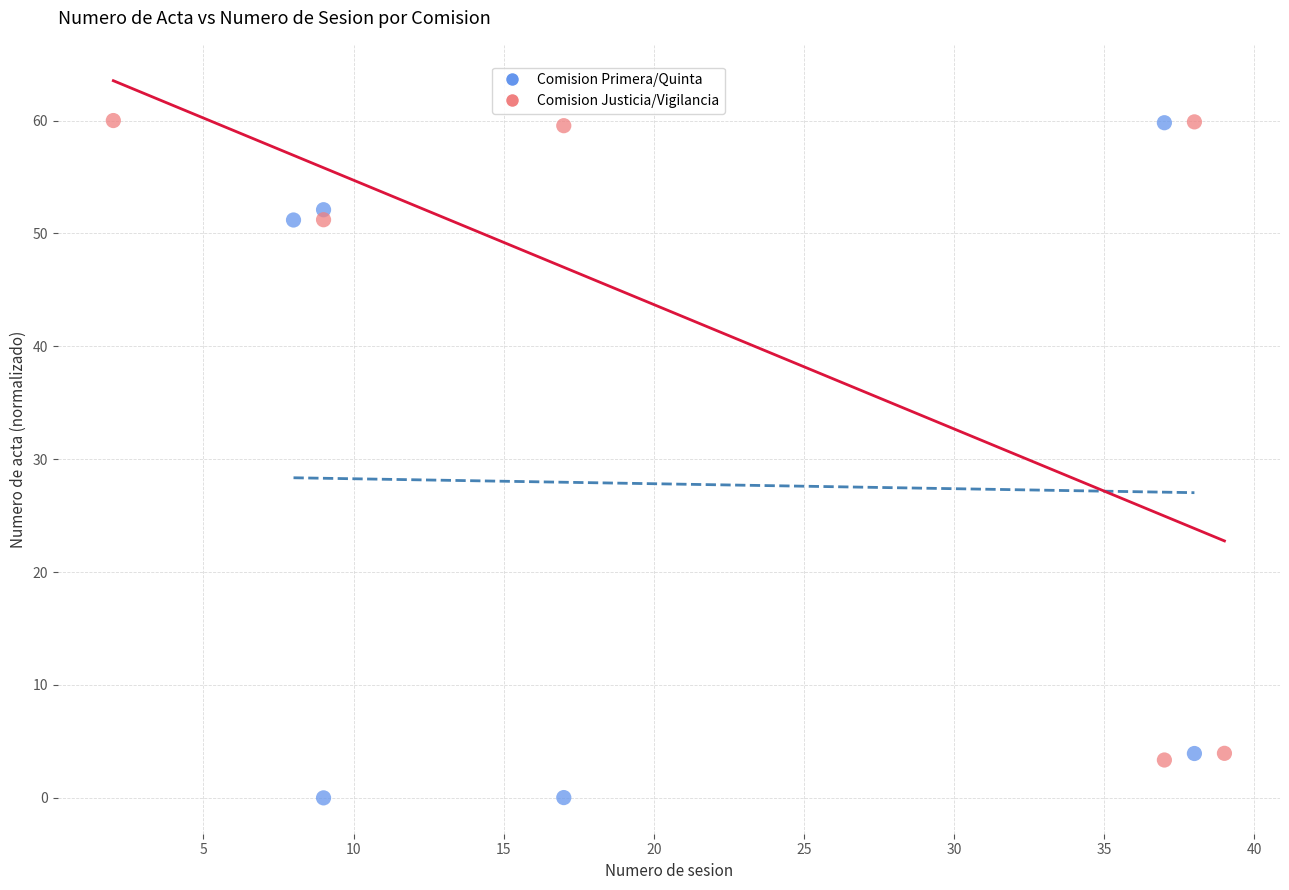

Which series reaches the minimum Y coordinate?

Comision Primera/Quinta